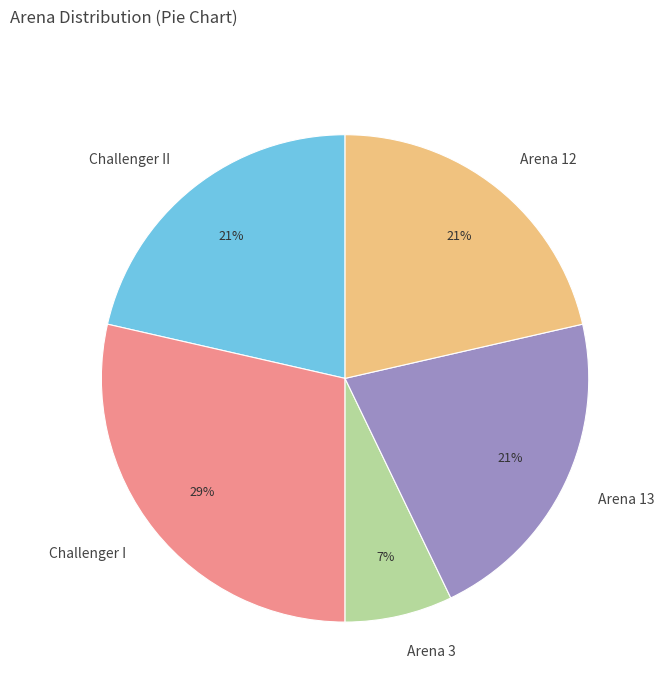

Do Arena 3 and Challenger I together represent more than half of the pie?

No